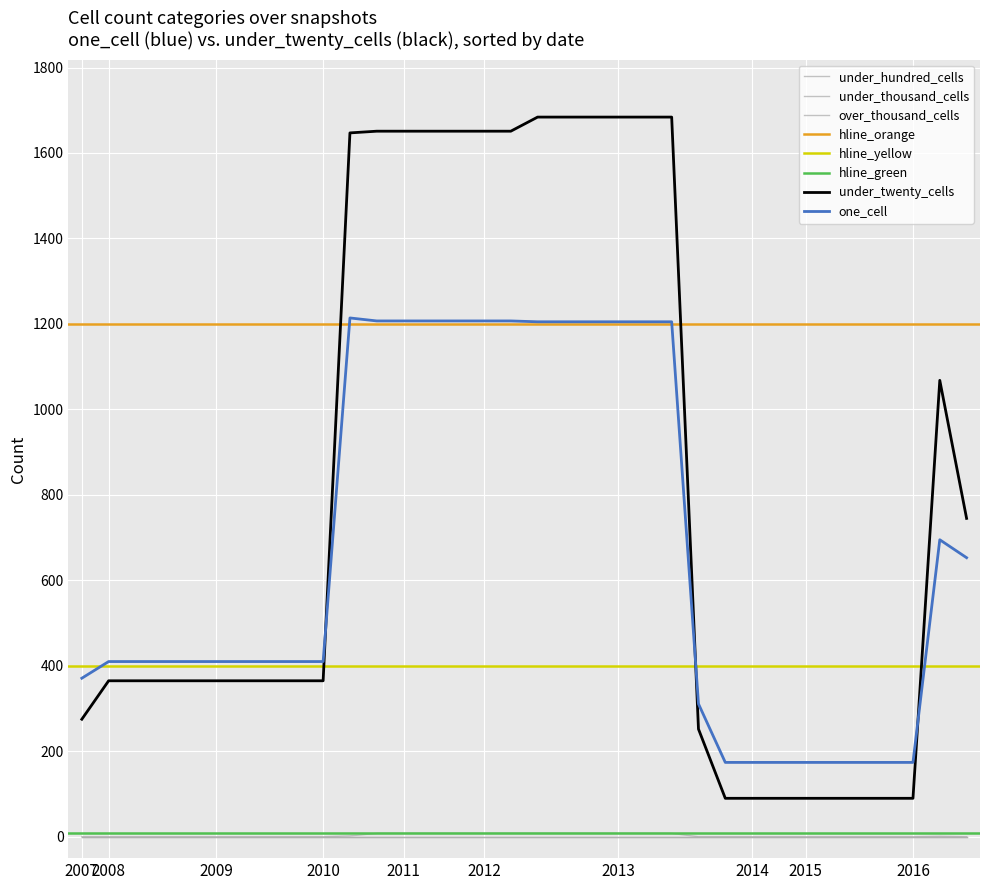

What is the total value across all series at 2009-04-06?

775